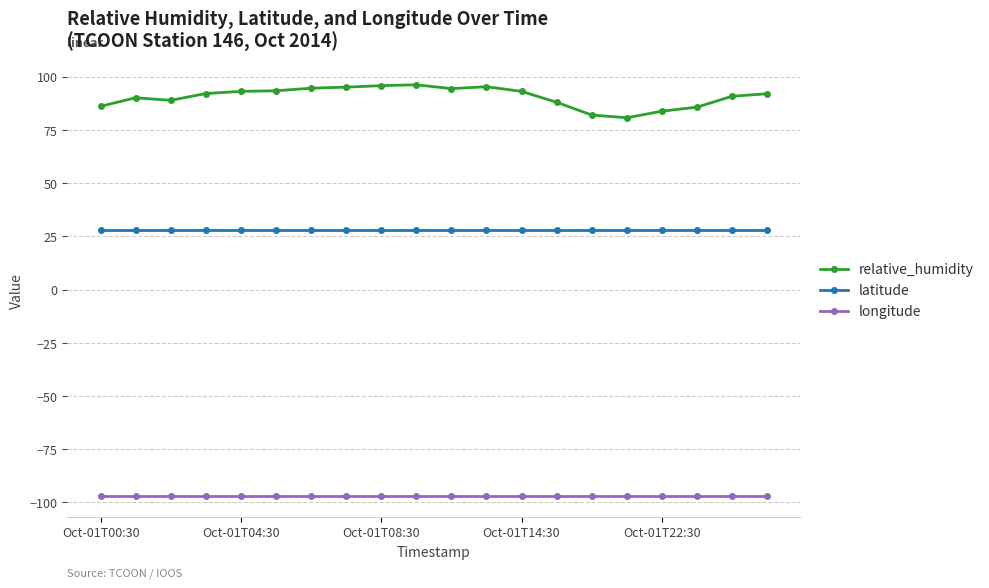

Which series has the largest total across all categories?

relative_humidity